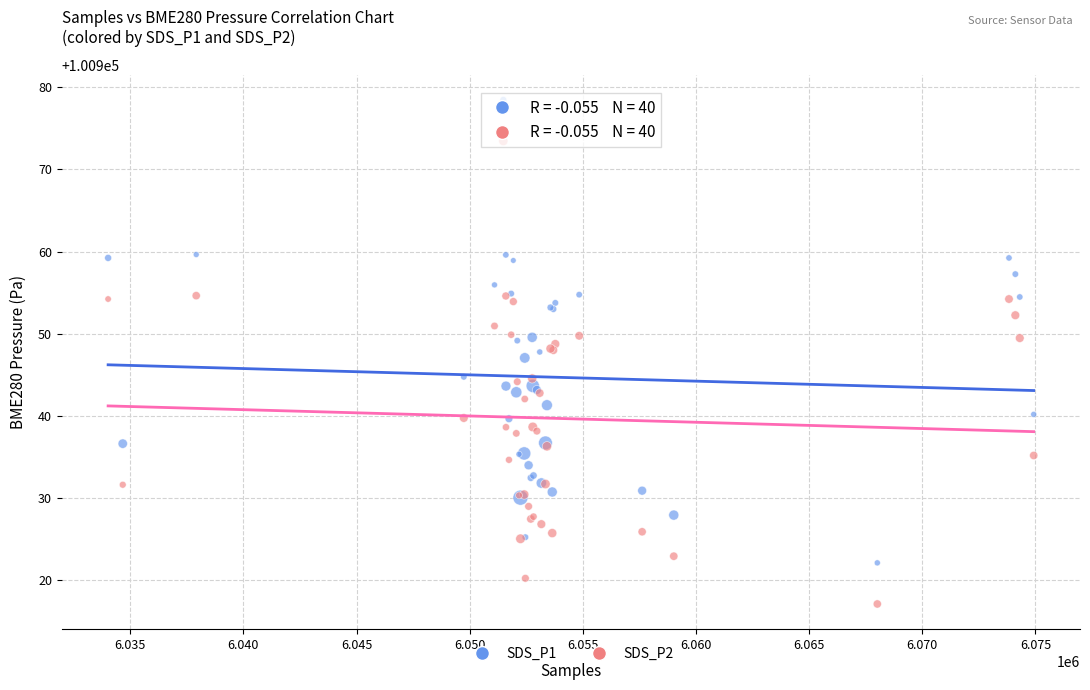

Which series reaches the minimum Y coordinate?

SDS_P2